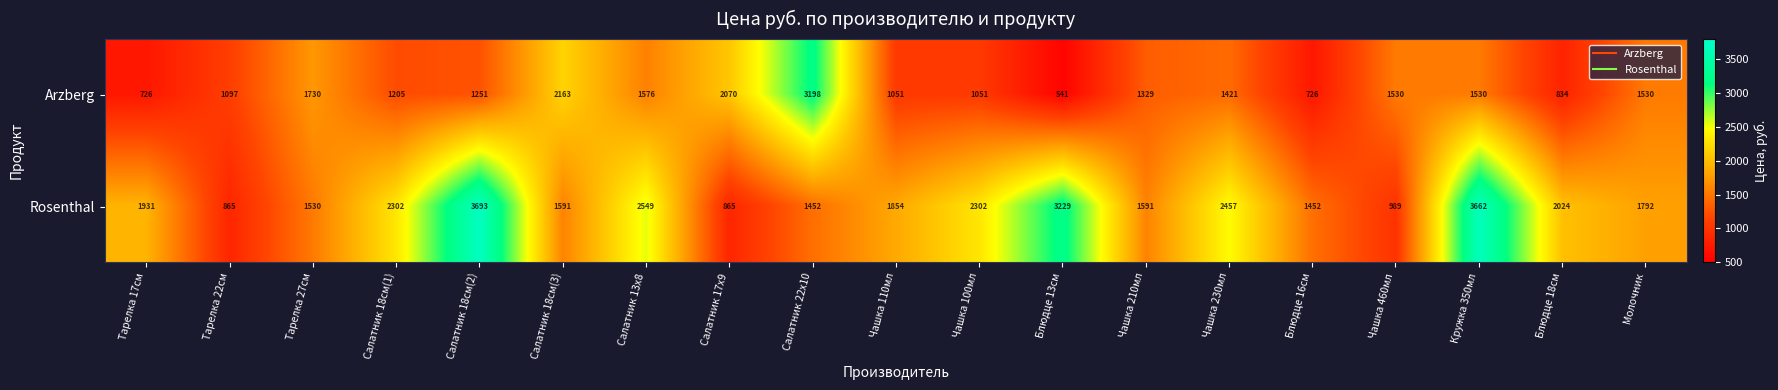

What is the difference between the maximum and minimum values in the Arzberg series?

2657